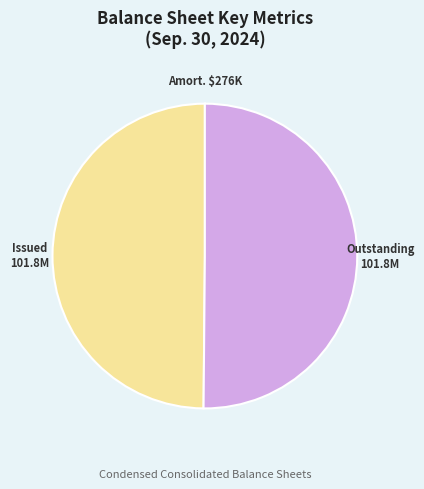

Which slice is the smallest?

Intangible assets amortization (thousands)